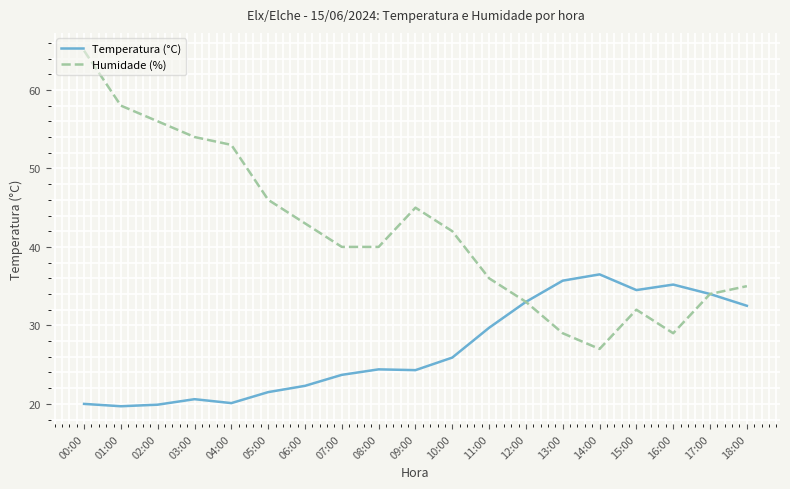

What is the difference between the Humidade (%) values at 02:00 and 08:00?

16.0